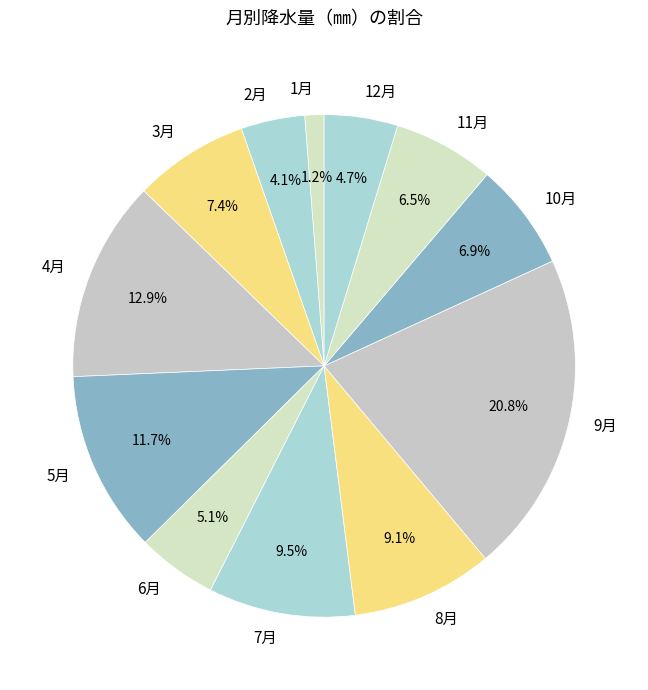

Count the number of slices in the pie.

12